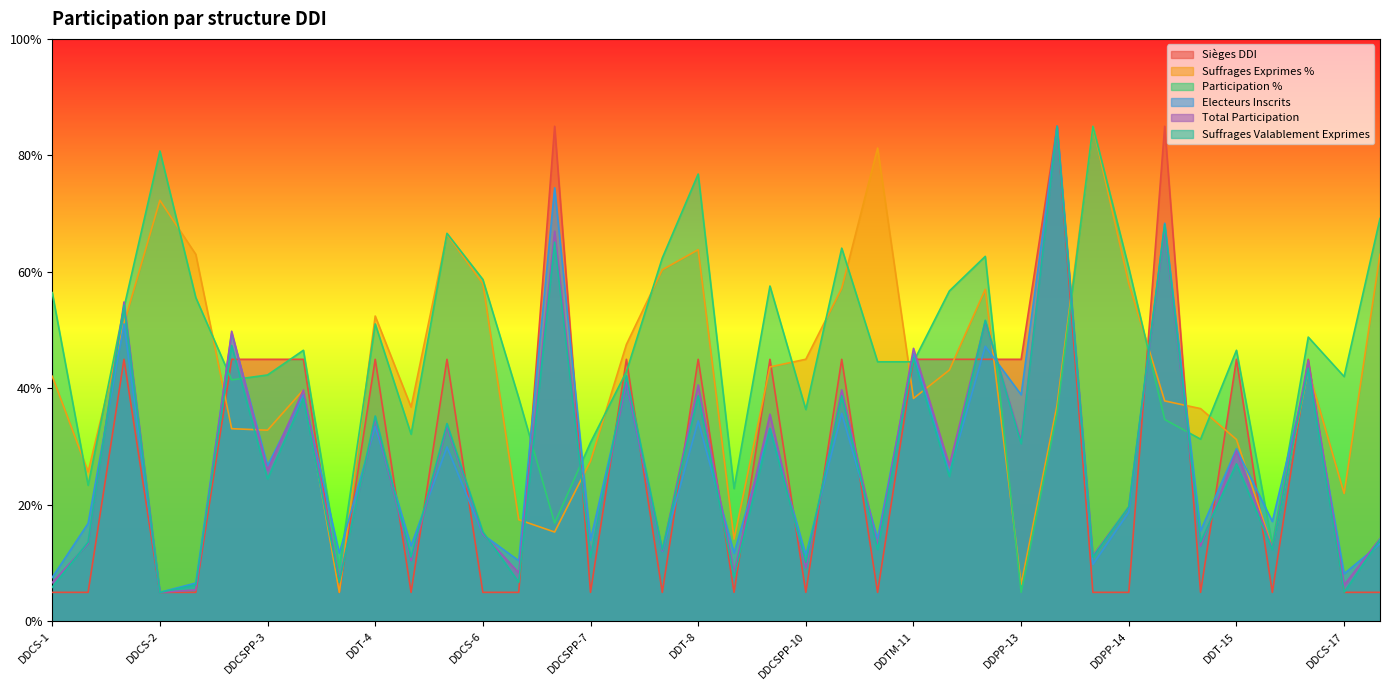

What are all the series names shown in the legend?

Sièges DDI, Suffrages Exprimes %, Participation %, Electeurs Inscrits, Total Participation, Suffrages Valablement Exprimes